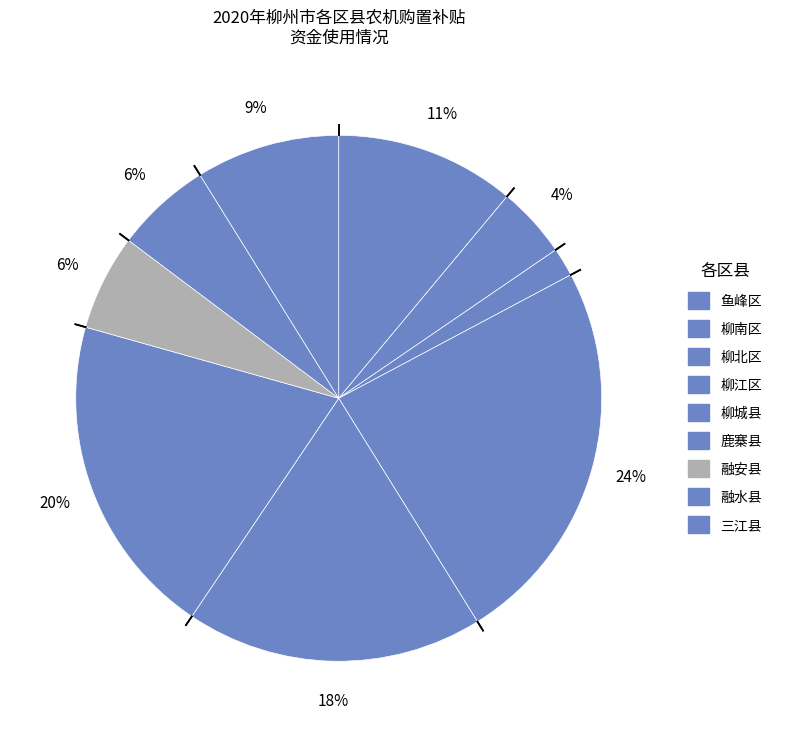

Which category has the smallest portion of the pie?

柳北区